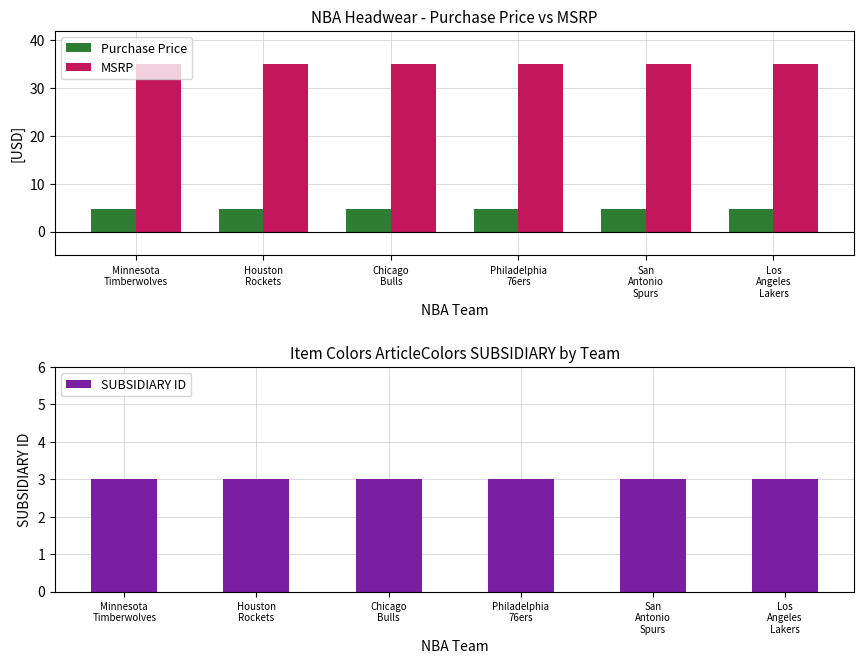

Between Minnesota
Timberwolves and Philadelphia
76ers, which is larger?

Minnesota
Timberwolves